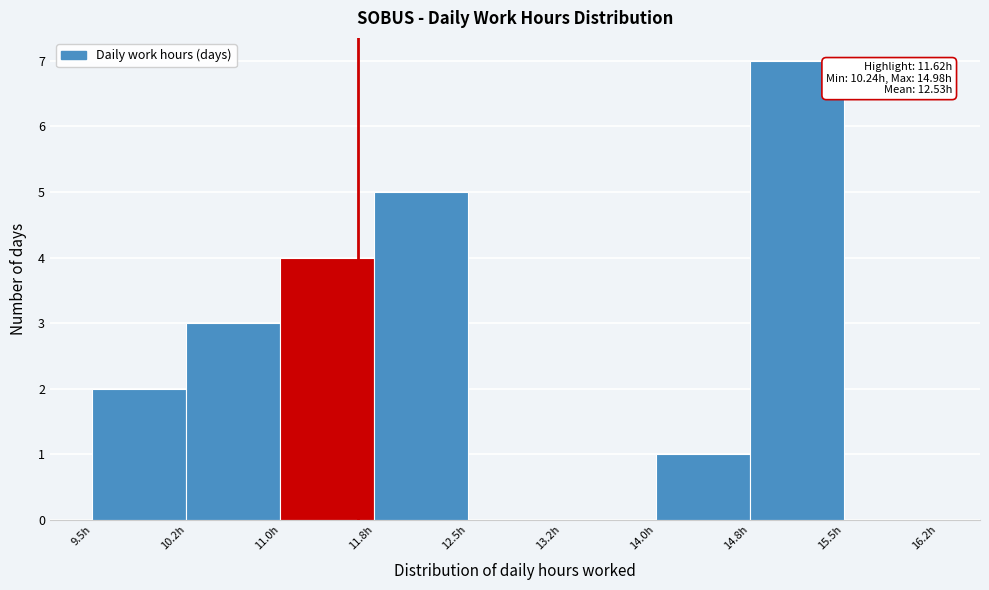

Which range on the x-axis has the tallest bar?

14.75 to 15.50